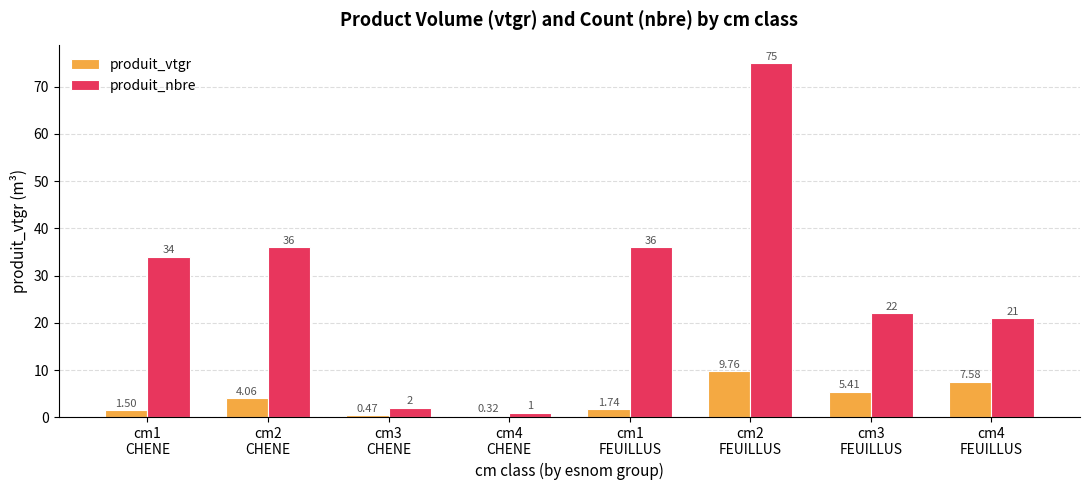

What is the label of the 7th bar from the right?

cm2
CHENE